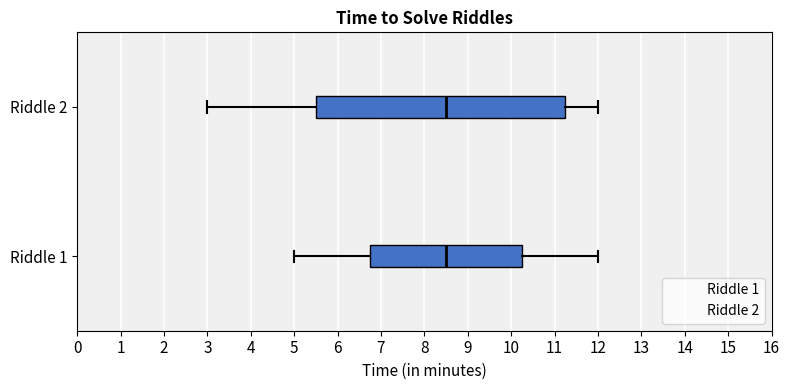

Reading bottom to top, read every box against the x-axis: the position of its median line, the range the box covers, and the ends of its whiskers. The values are not printed on the chart, so give them approximately, as read against the axis.

Riddle 1: median 8.5, box 6.8 to 10.3, whiskers 5.0 to 12.0
Riddle 2: median 8.5, box 5.5 to 11.3, whiskers 3.0 to 12.0